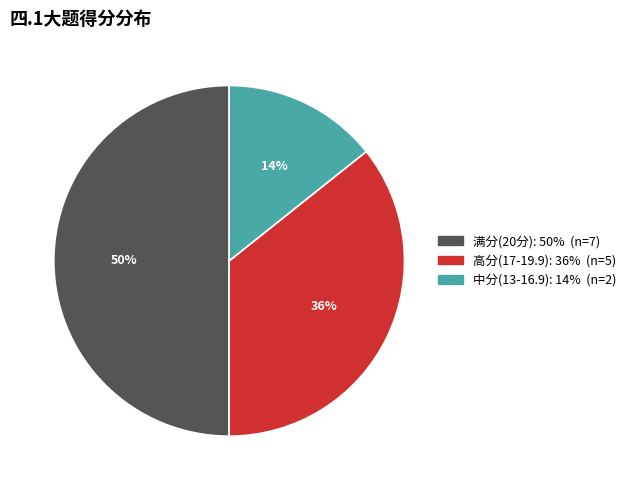

To the nearest percent, what is the average slice percentage?

33%